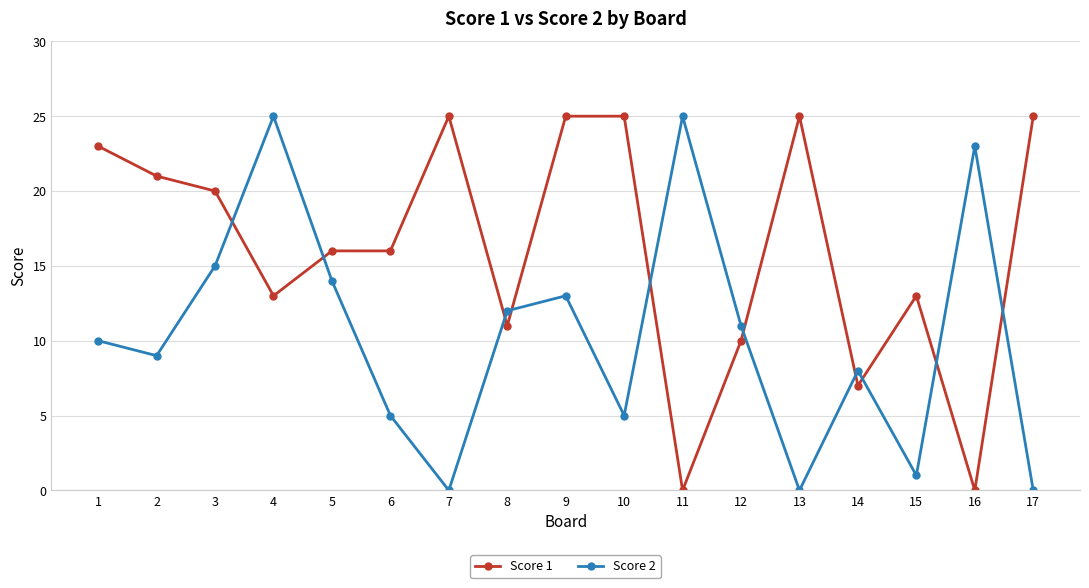

Count the number of data series in this chart.

2